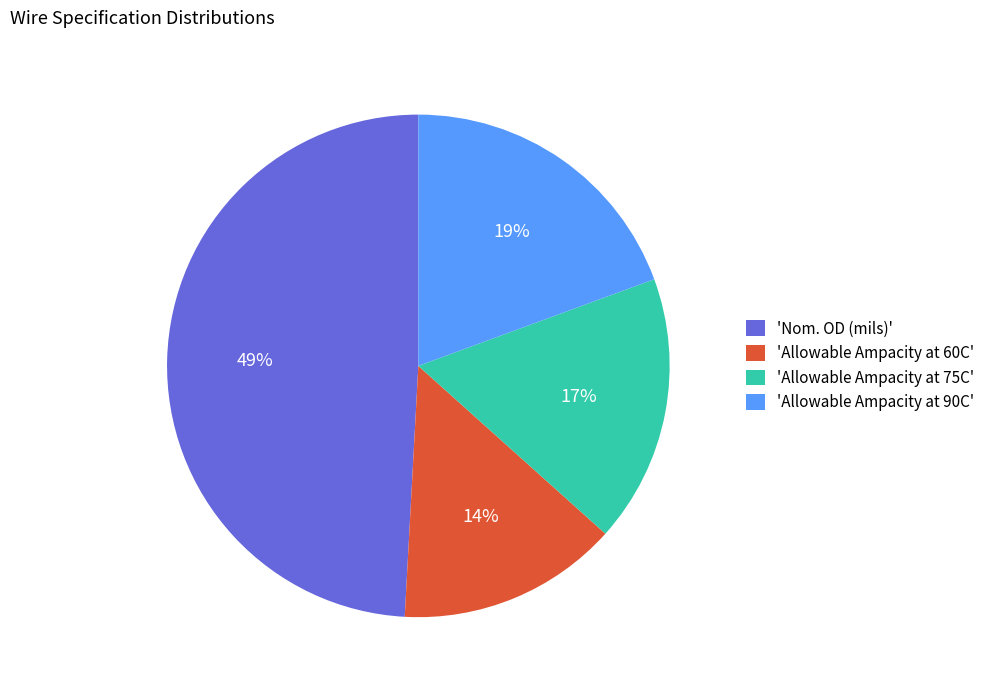

Is the sum of 'Allowable Ampacity at 75C' and 'Nom. OD (mils)' greater than half?

Yes